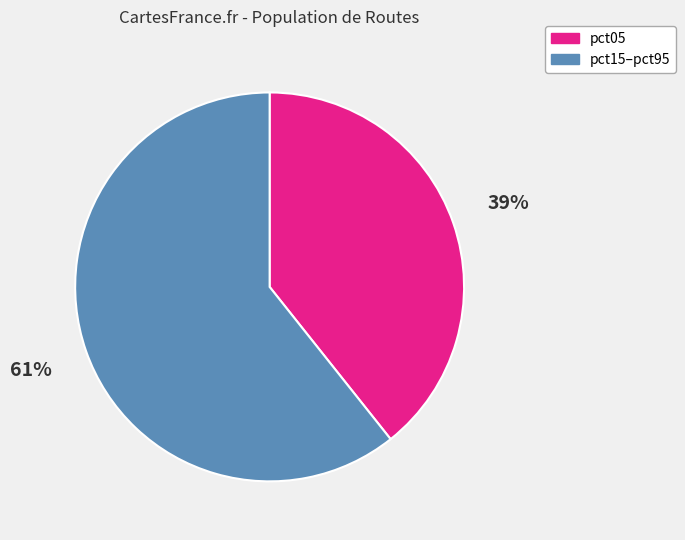

To the nearest percent, what is the average slice percentage?

50%